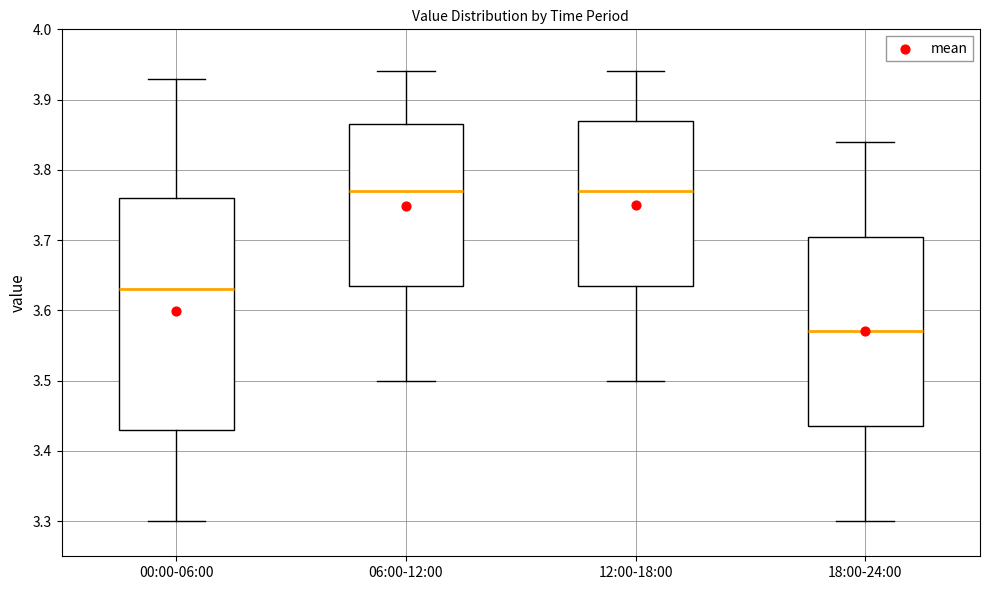

Which box's median line is the lowest?

18:00-24:00